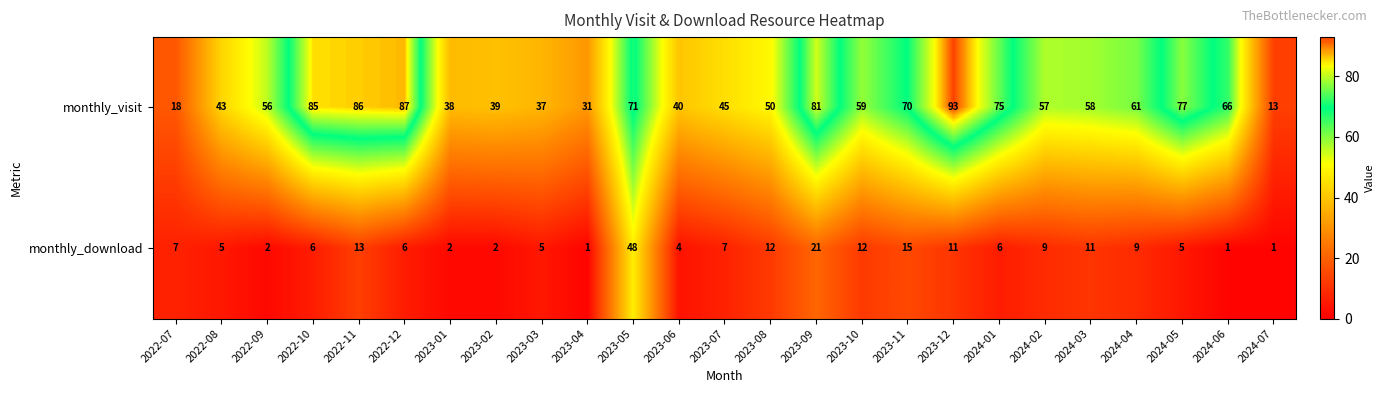

What is the lowest value of the monthly_visit series?

13